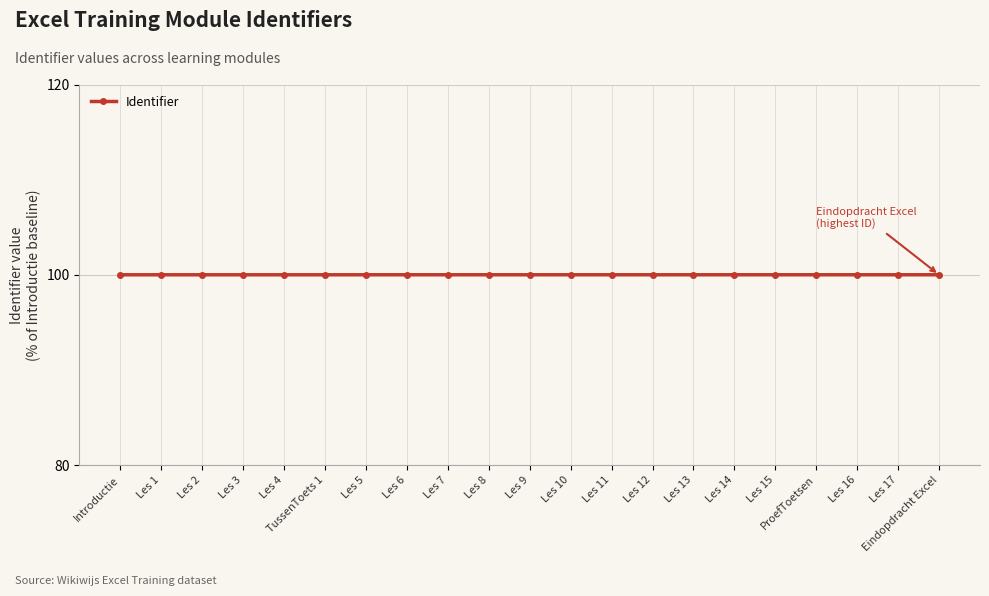

What is the average value?

100.0